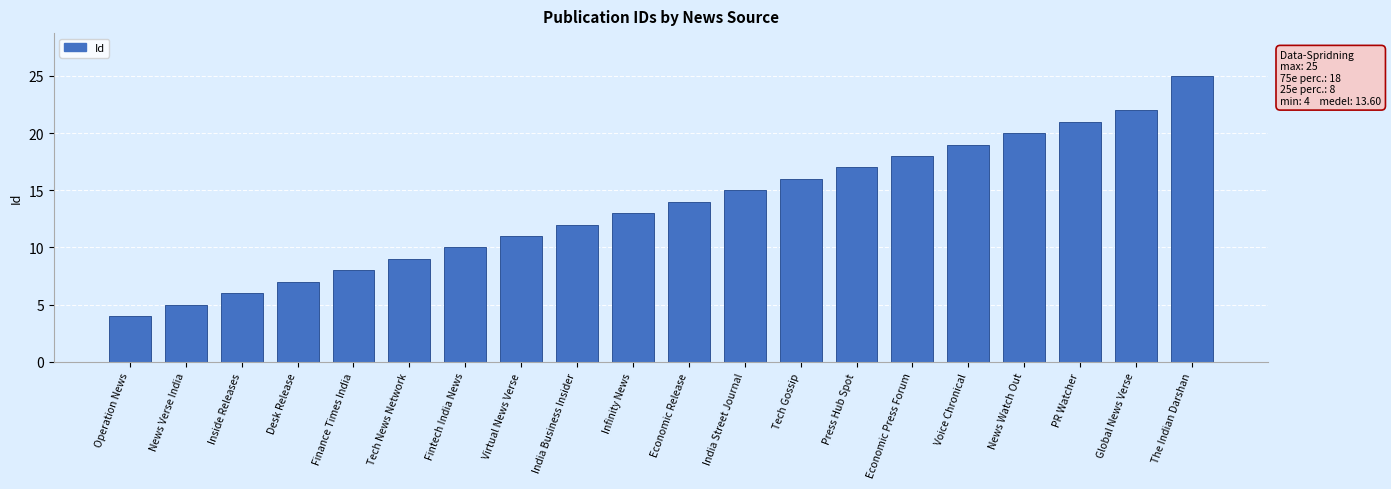

Reading right to left, what are all the values shown in this chart?

25	22	21	20	19	18	17	16	15	14	13	12	11	10	9	8	7	6	5	4